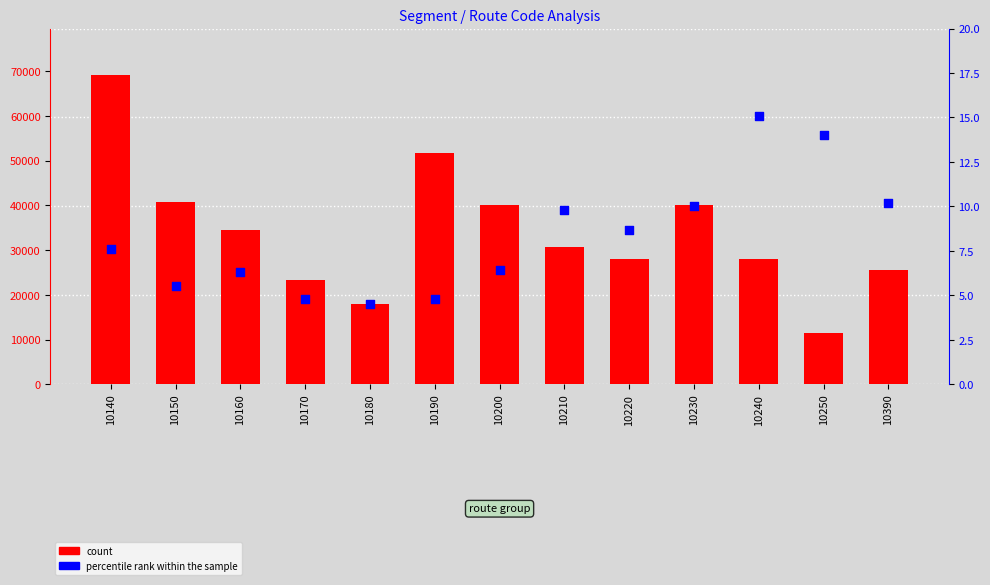

Which series contains the highest Y value?

count